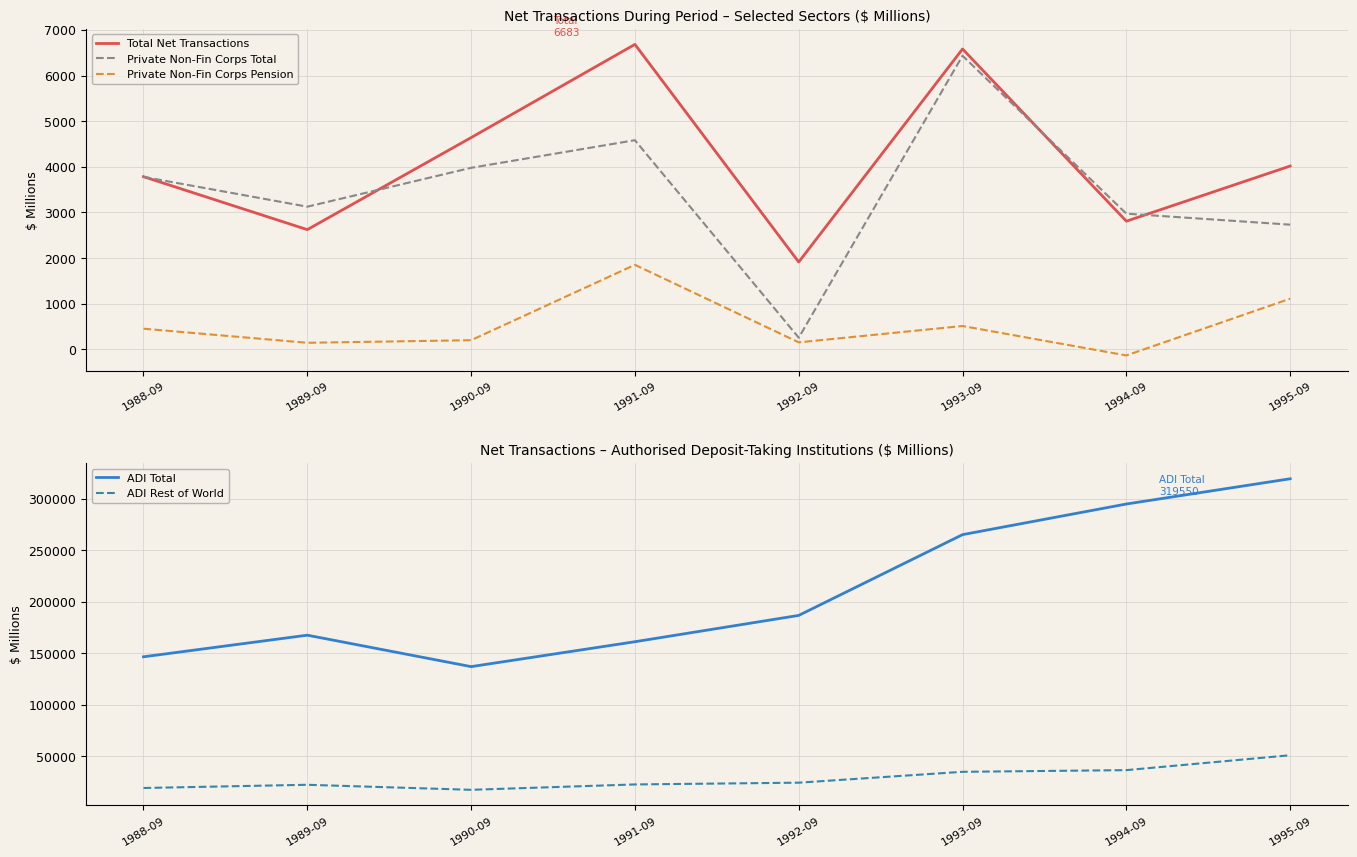

In Private Non-Fin Corps Pension, how many points are higher than both neighbors (excluding endpoints)?

2